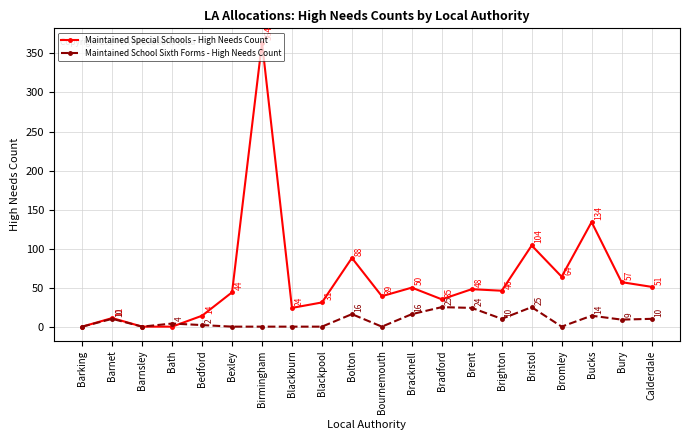

What position from the right is Bury?

2